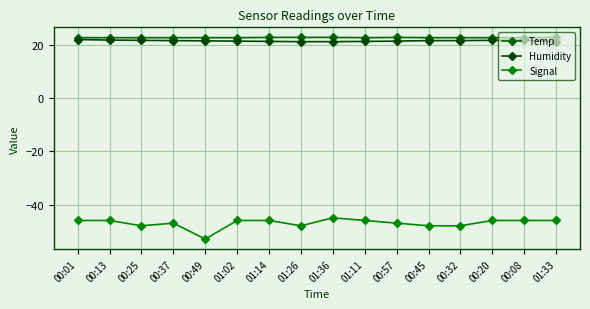

True or false: Signal and Temp cross at least once.

False